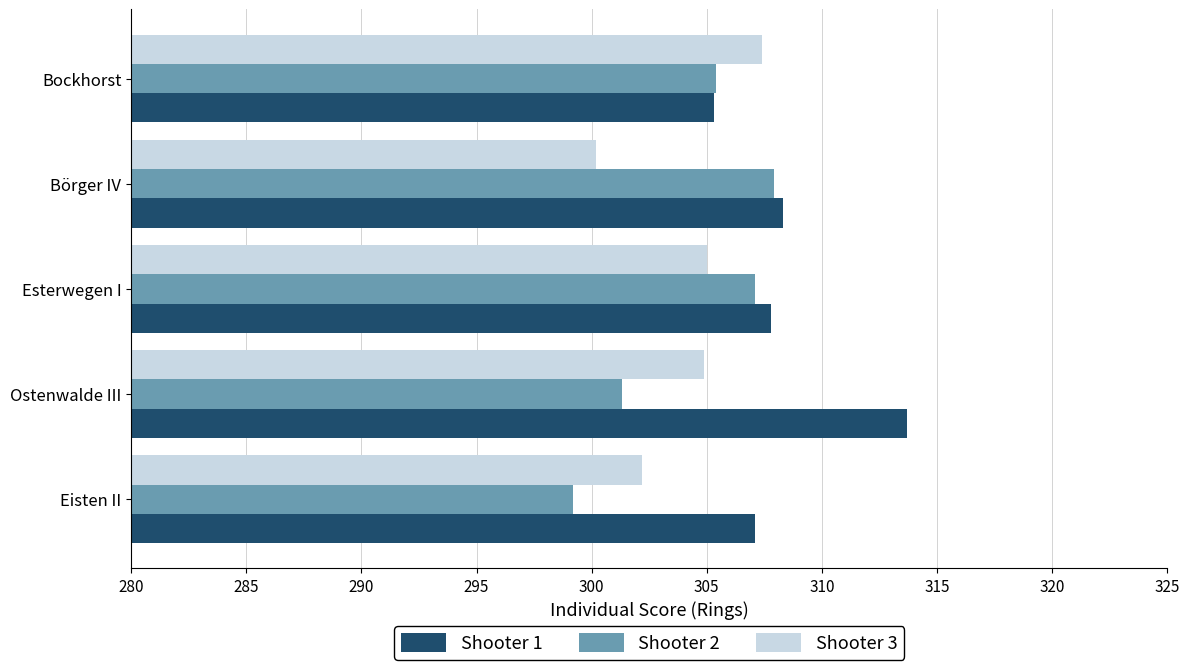

The value of Shooter 3 at Ostenwalde III is 82.3. True or false?

False